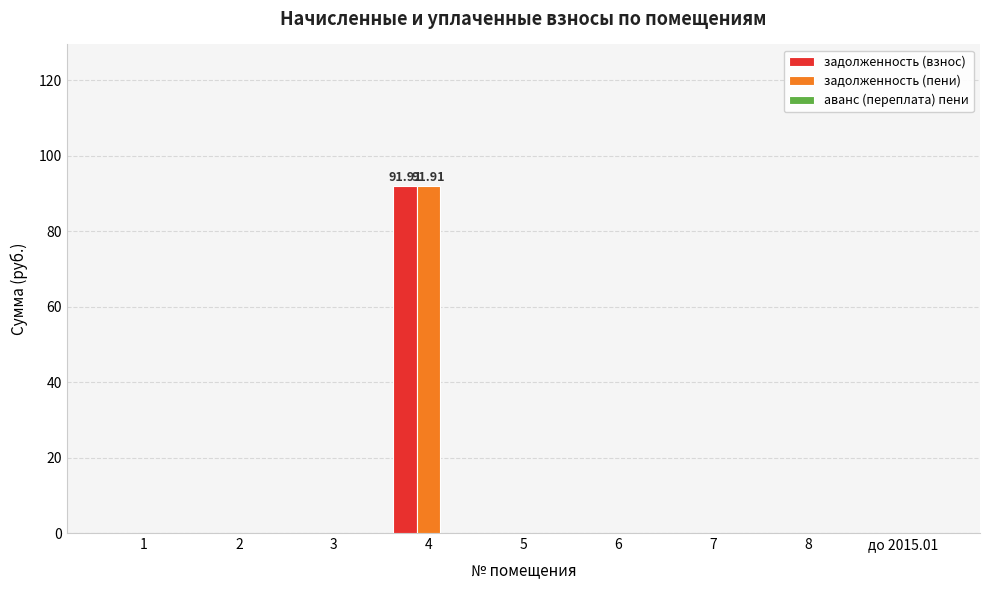

What is the difference between the задолженность (пени) values at 3 and 4?

91.9